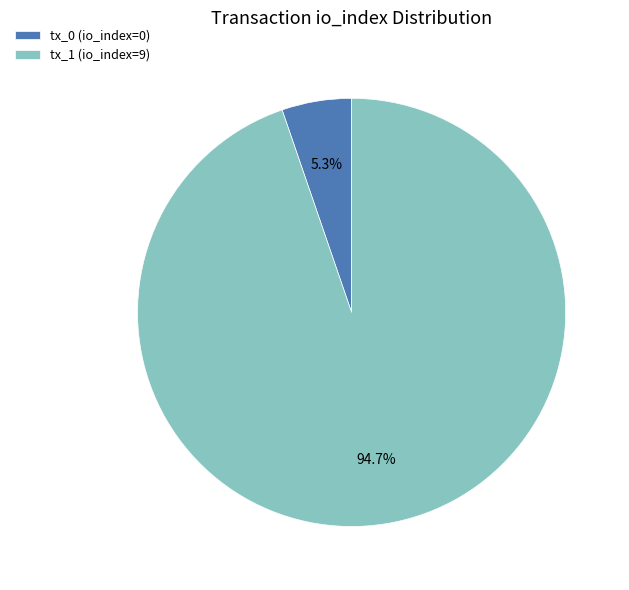

Which category accounts for the majority?

tx_1 (io_index=9)